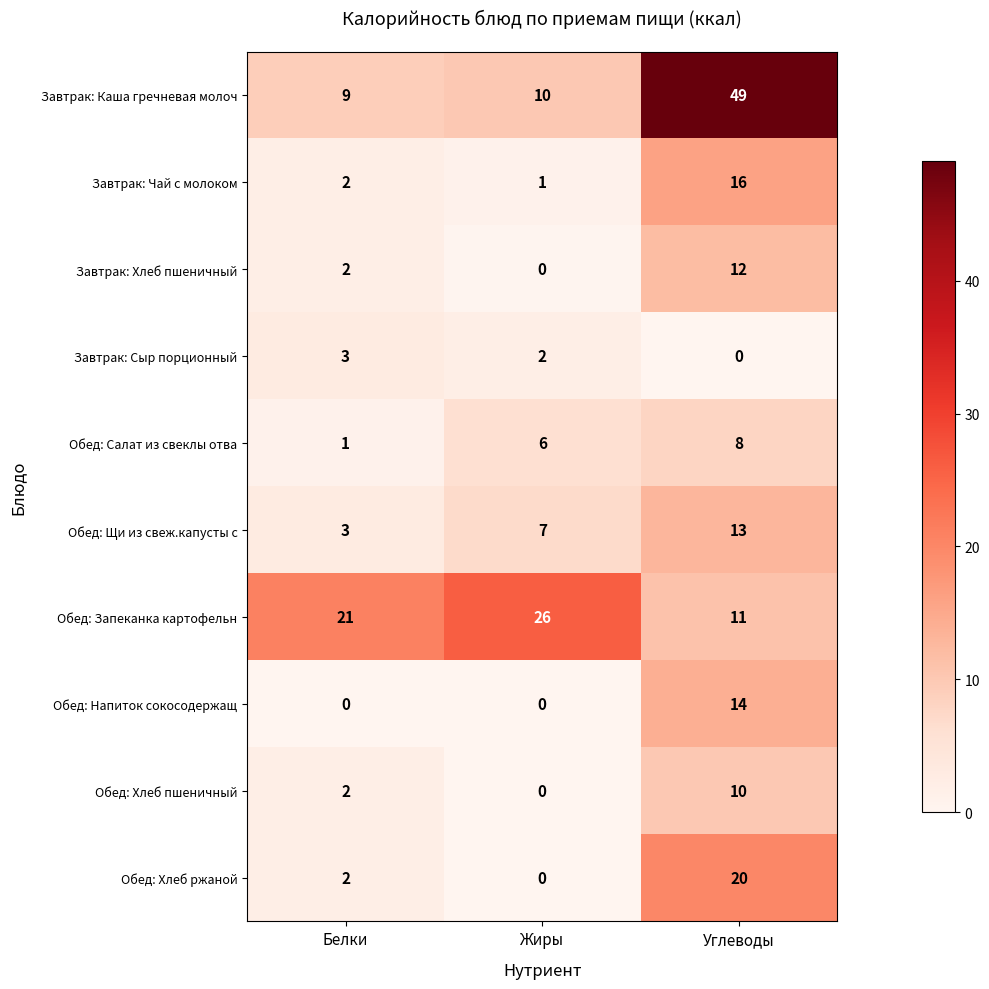

Reading left to right, transcribe all the data shown in this chart.

Завтрак: Каша гречневая молоч: 9	10	49
Завтрак: Чай с молоком: 2	1	16
Завтрак: Хлеб пшеничный: 2	0	12
Завтрак: Сыр порционный: 3	2	0
Обед: Салат из свеклы отва: 1	6	8
Обед: Щи из свеж.капусты с: 3	7	13
Обед: Запеканка картофельн: 21	26	11
Обед: Напиток сокосодержащ: 0	0	14
Обед: Хлеб пшеничный: 2	0	10
Обед: Хлеб ржаной: 2	0	20